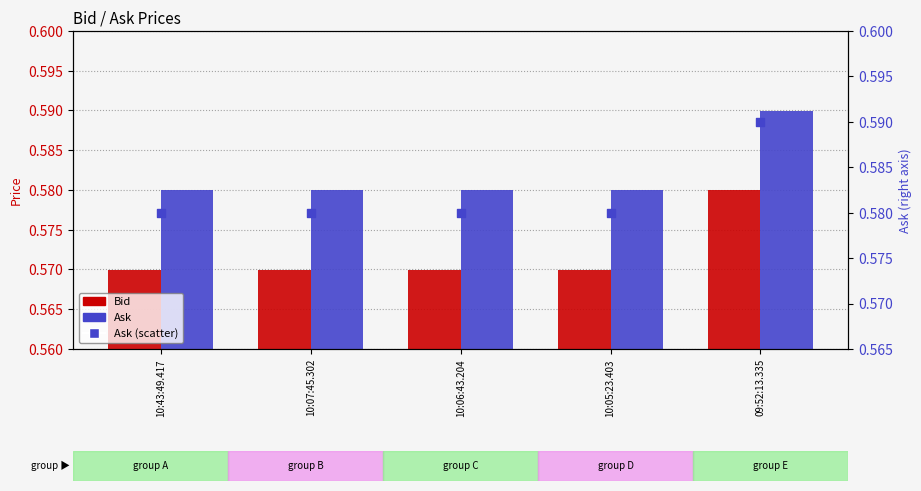

What is the total value across all series at 10:43:49.417?

1.7